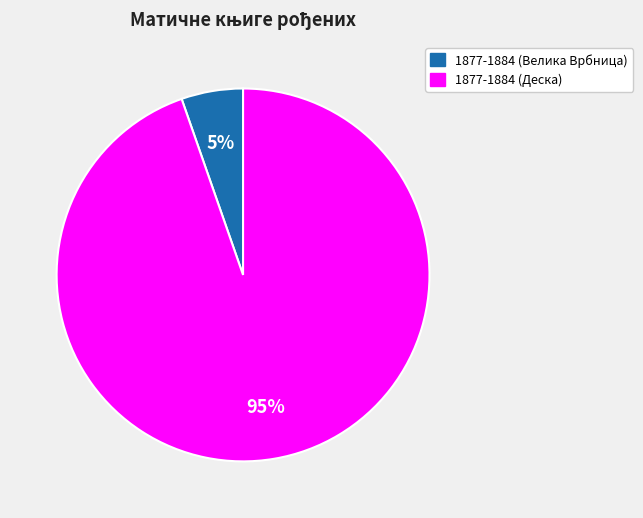

Is the sum of 1877-1884 (Велика Врбница) and 1877-1884 (Деска) greater than half?

Yes